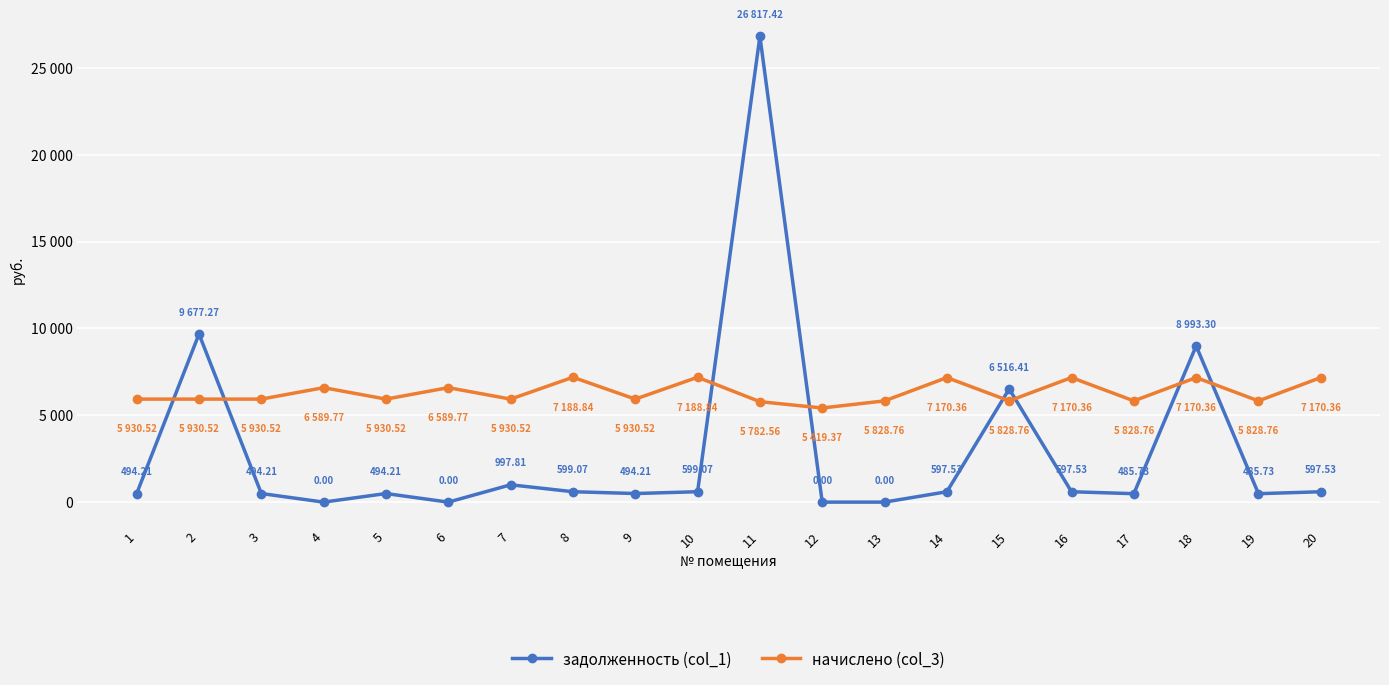

Which series has the largest range (max minus min)?

задолженность (col_1)